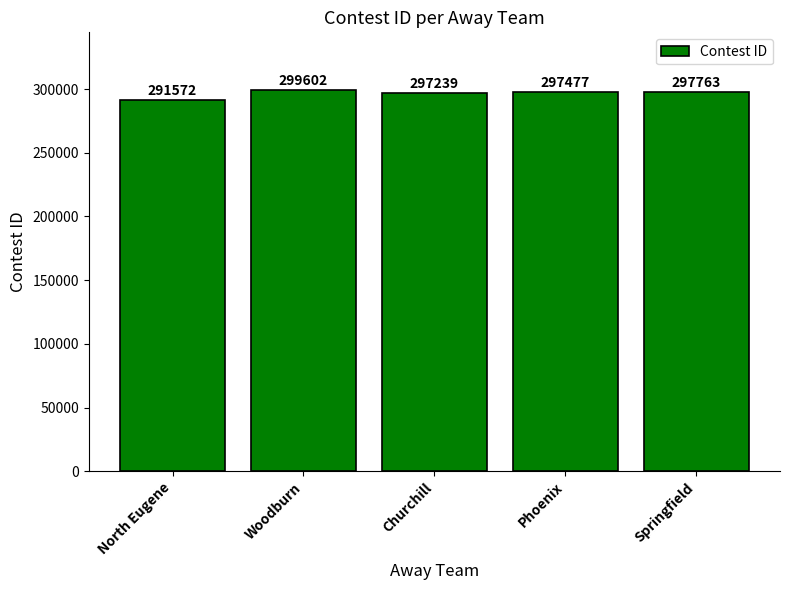

How many categories are shown in the chart?

5